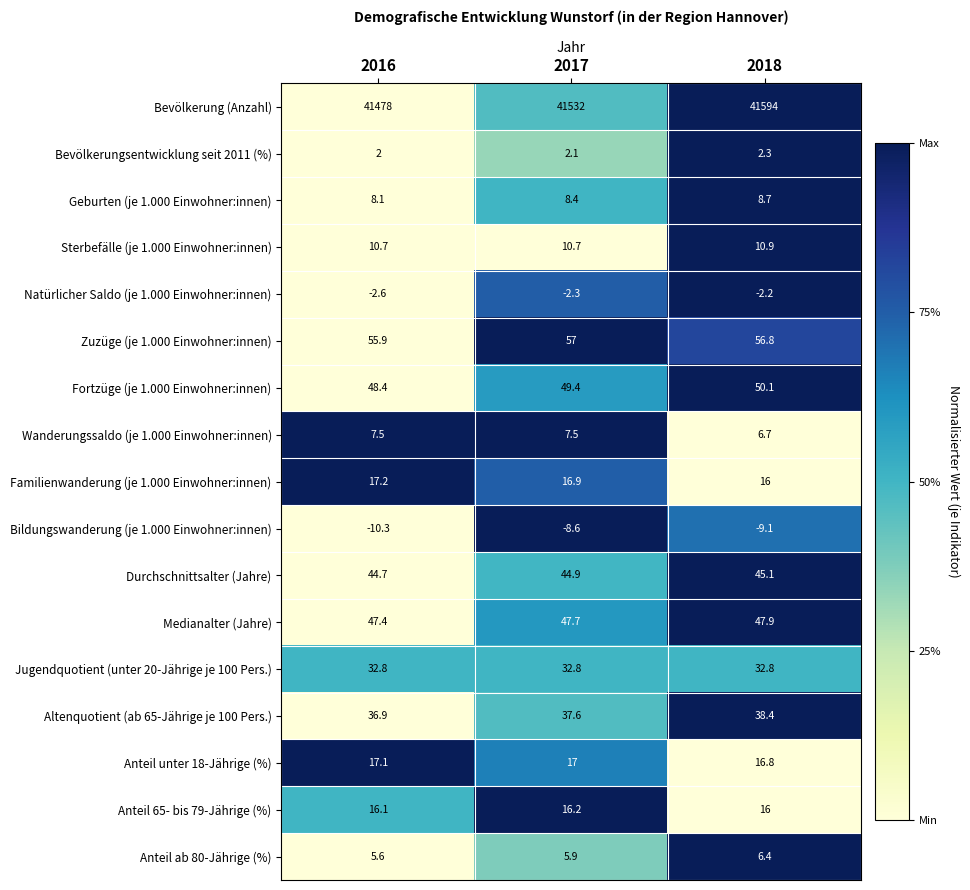

How many values in the Anteil 65- bis 79-Jährige (%) series exceed 16?

2